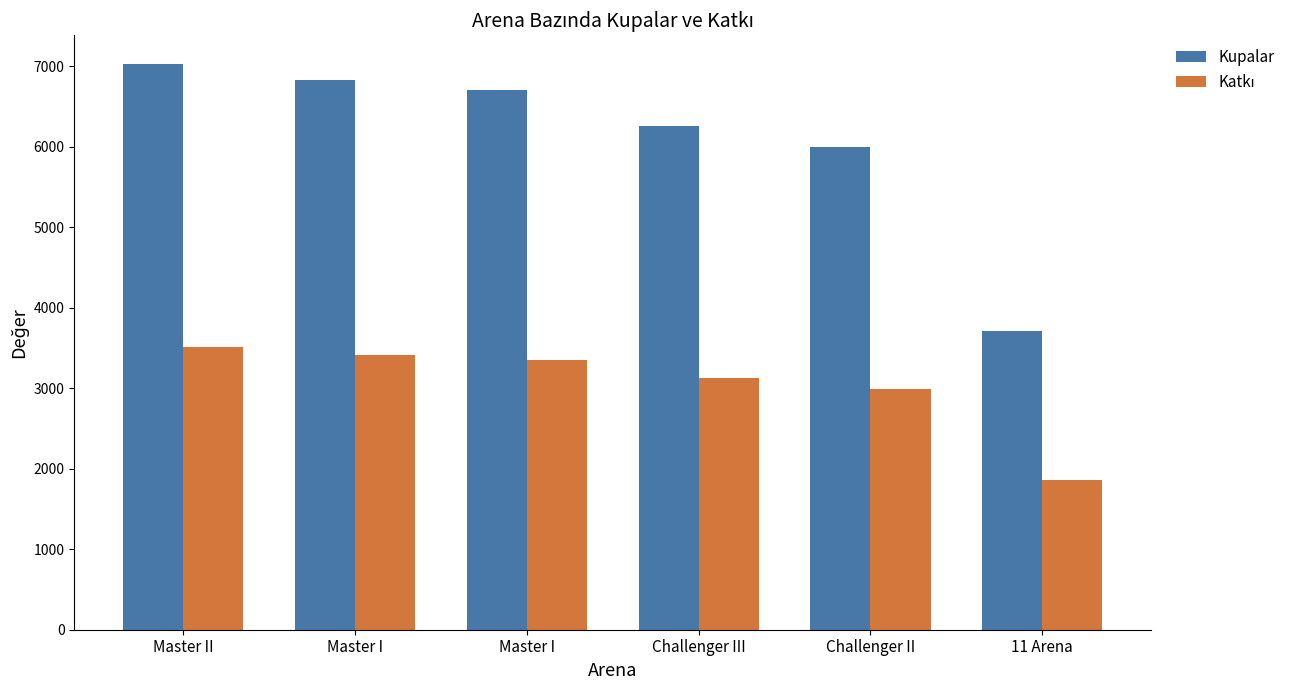

Which label corresponds to the largest value in the chart?

Master II